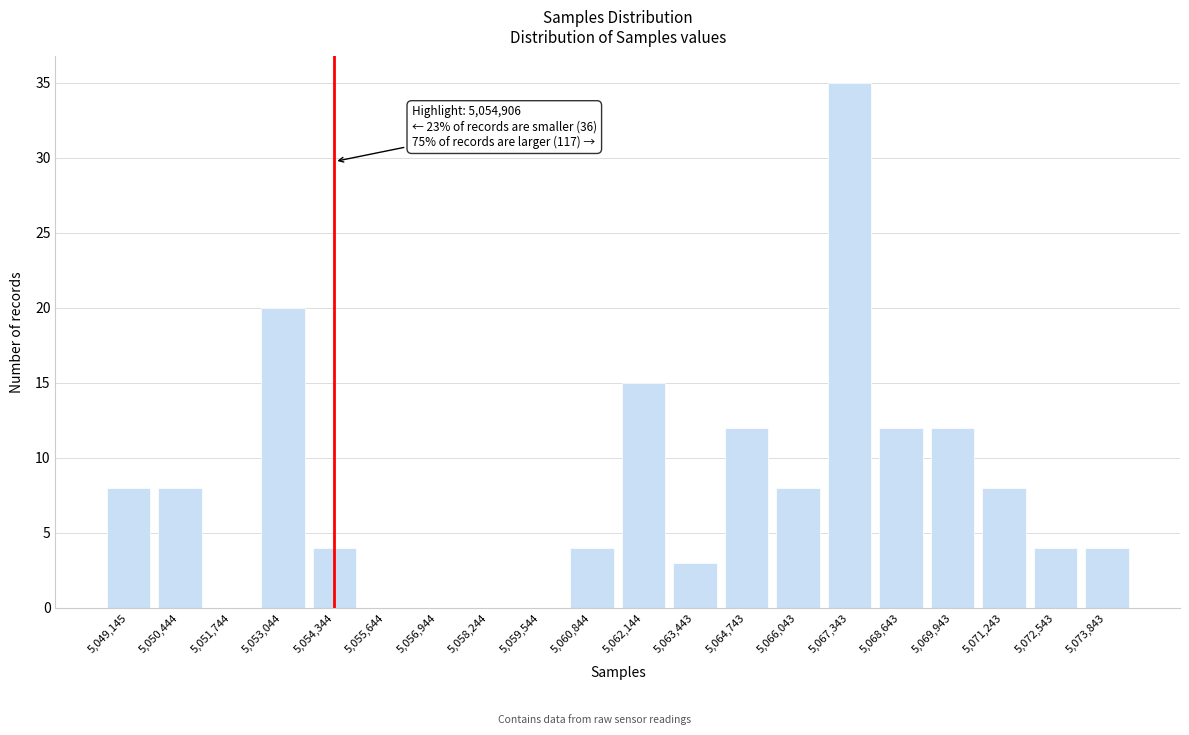

Reading left to right, transcribe all the data shown in this chart.

5,049,145=8	5,050,444=8	5,051,744=0	5,053,044=20	5,054,344=4	5,055,644=0	5,056,944=0	5,058,244=0	5,059,544=0	5,060,844=4	5,062,144=15	5,063,443=3	5,064,743=12	5,066,043=8	5,067,343=35	5,068,643=12	5,069,943=12	5,071,243=8	5,072,543=4	5,073,843=4